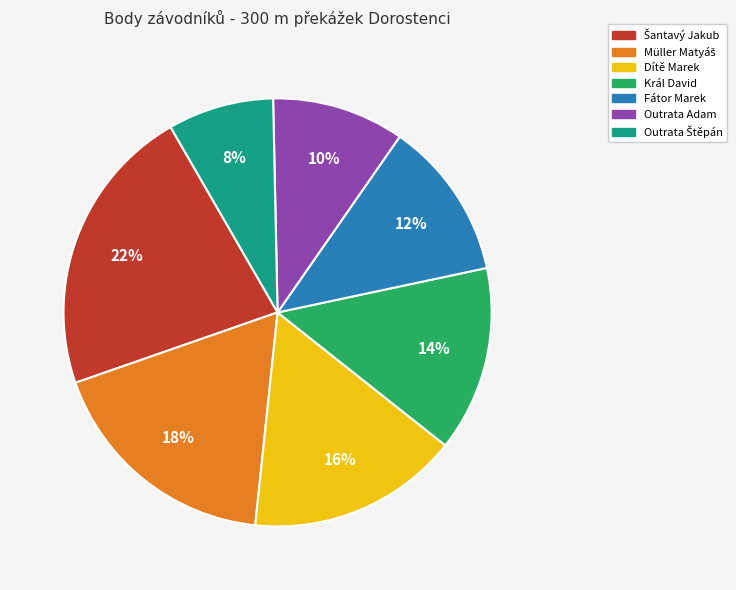

To the nearest percent, what is the average slice percentage?

14%